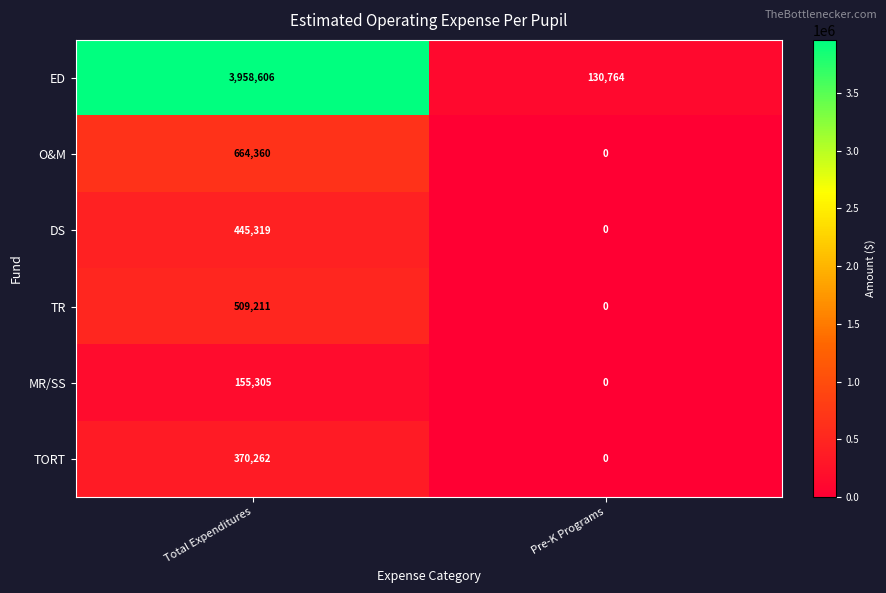

Which label corresponds to the largest value in the chart?

Total Expenditures